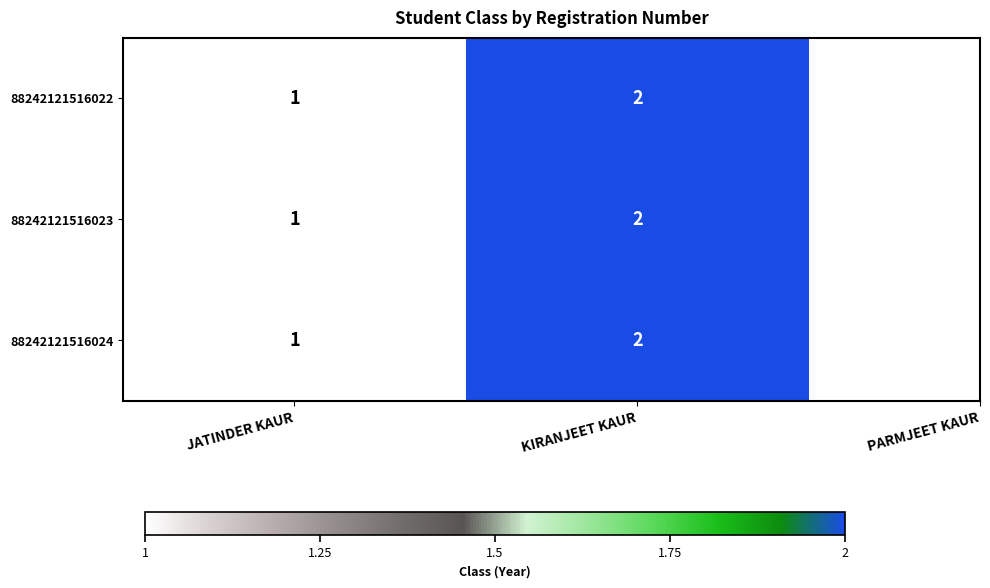

Reading left to right, transcribe all the data shown in this chart.

88242121516022: 1	2
88242121516023: 1	2
88242121516024: 1	2